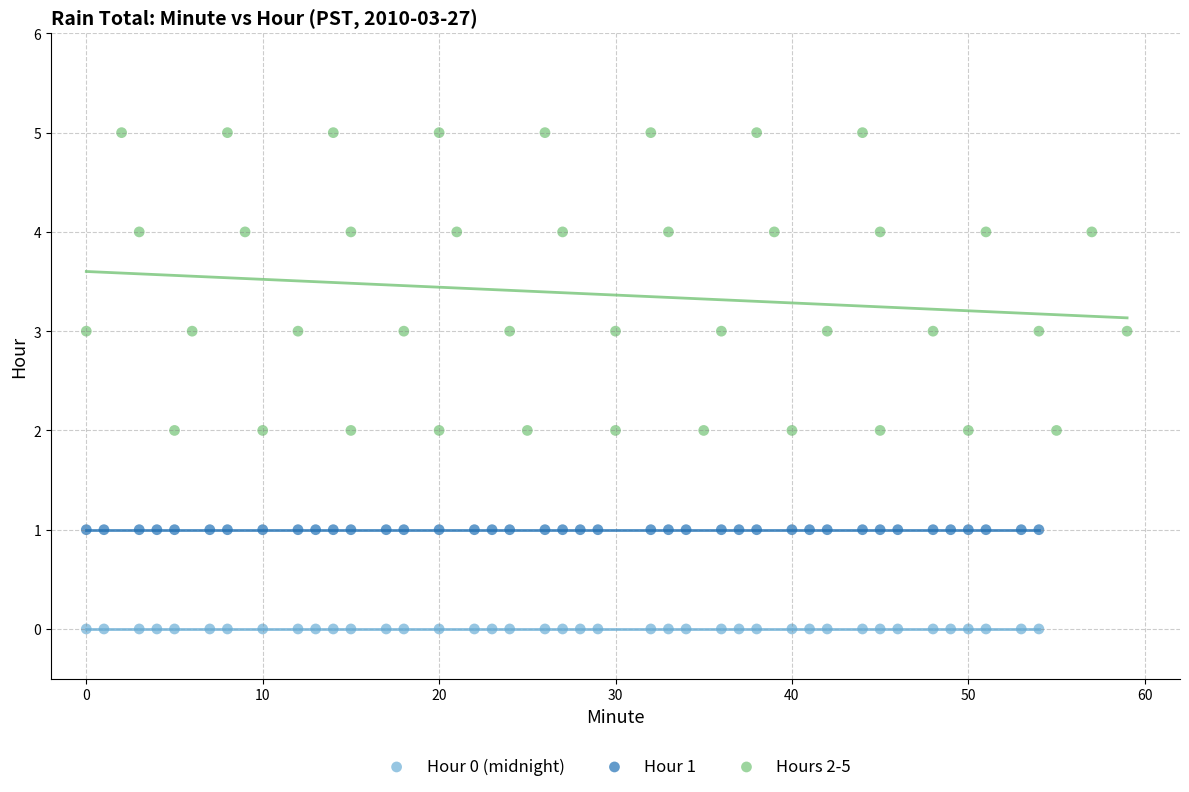

Which series reaches the maximum Y coordinate?

Hours 2-5